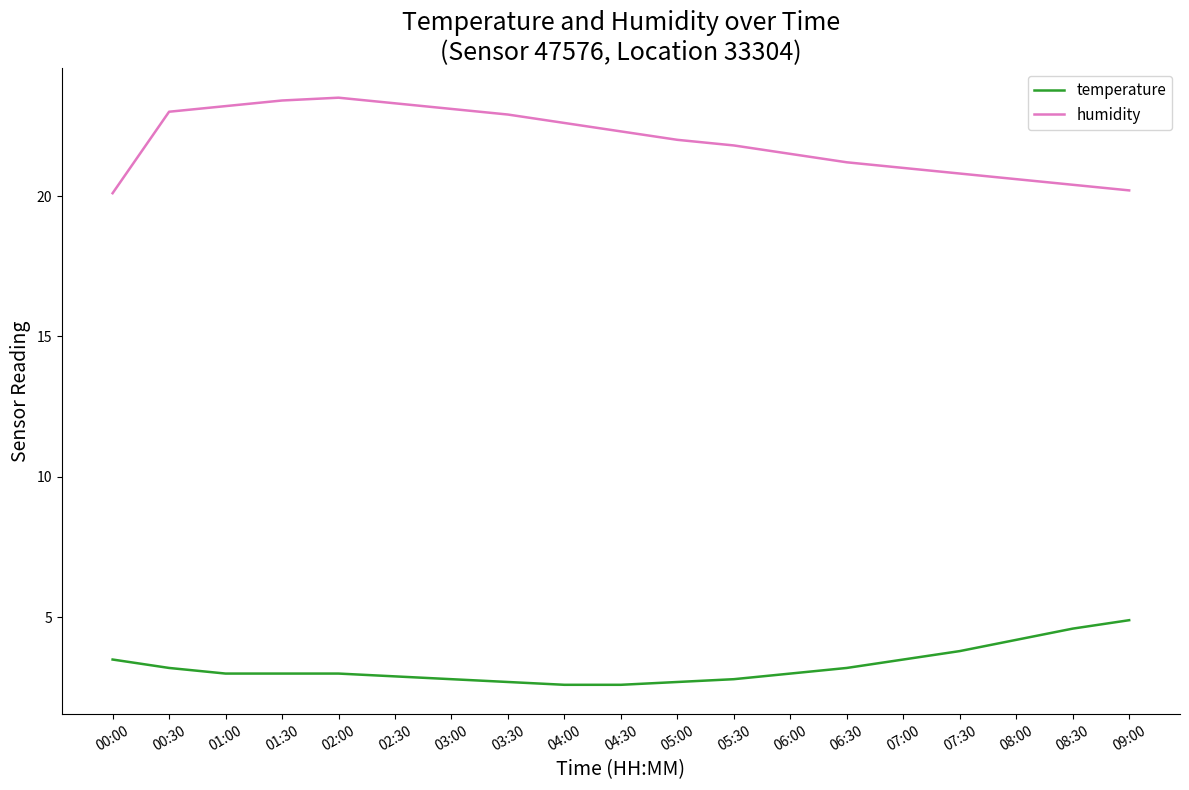

Where does the temperature series first go above 3?

00:00